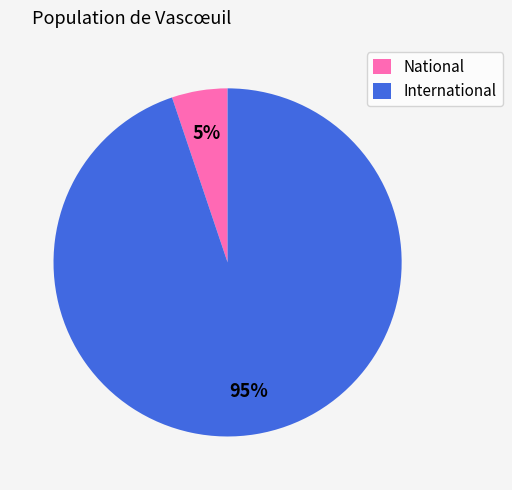

Which has a higher value, National or International?

International